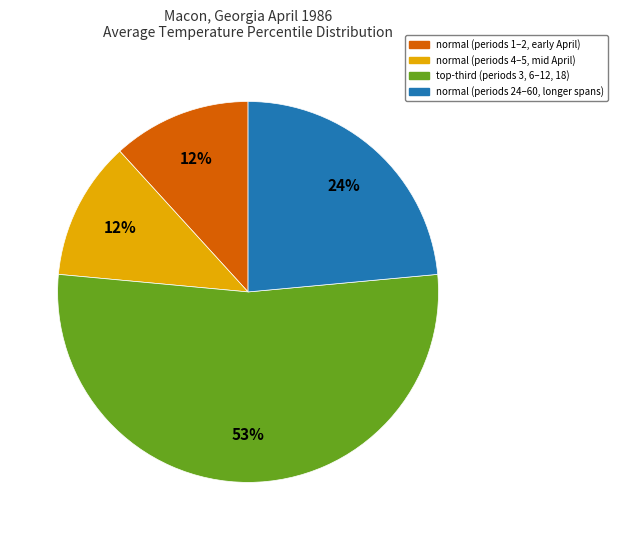

To the nearest percent, what is the average slice percentage?

25%